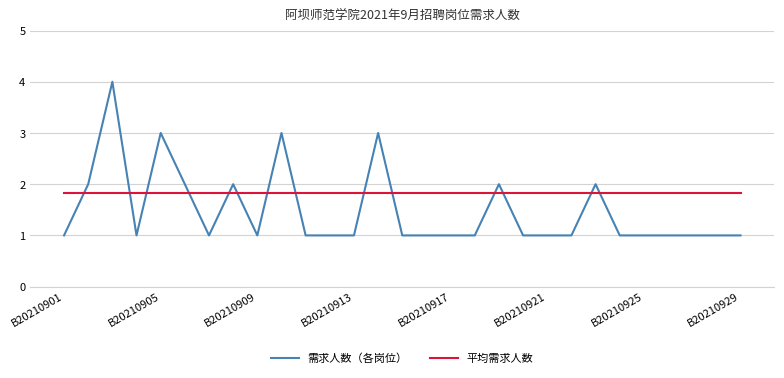

How many times do 需求人数（各岗位） and 平均需求人数 cross each other?

14